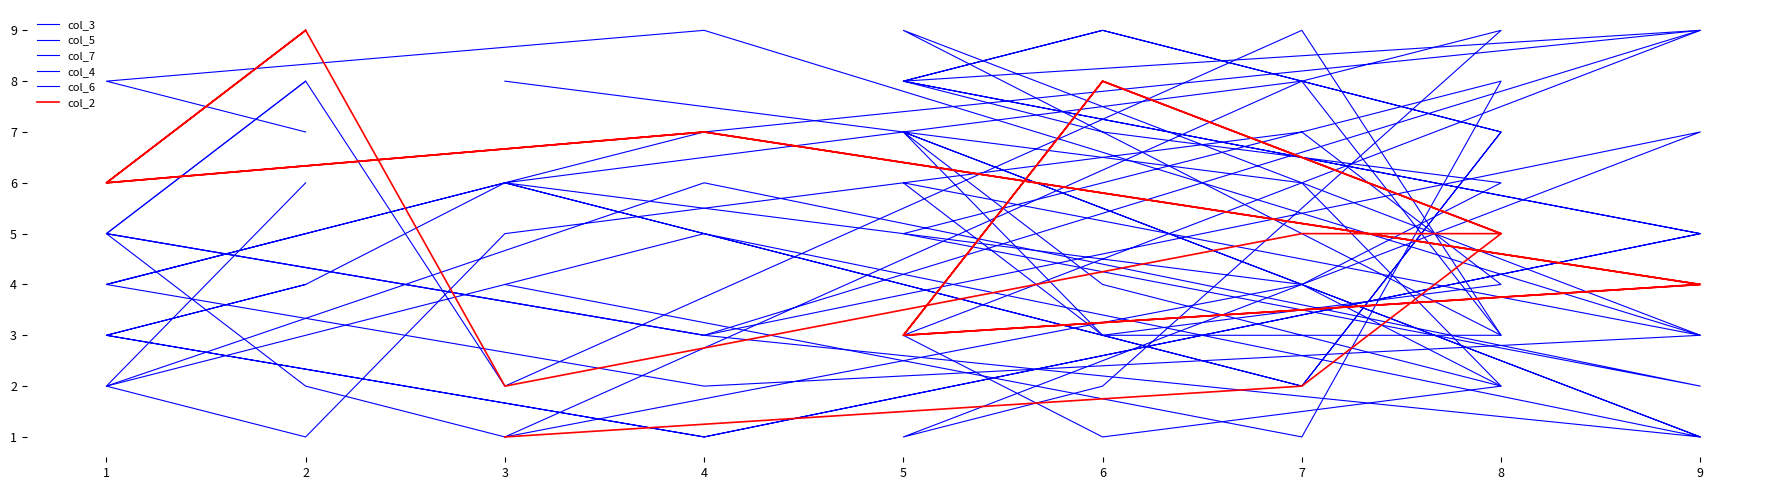

Which series ends up on top after the final intersection of col_7 and col_4?

col_4